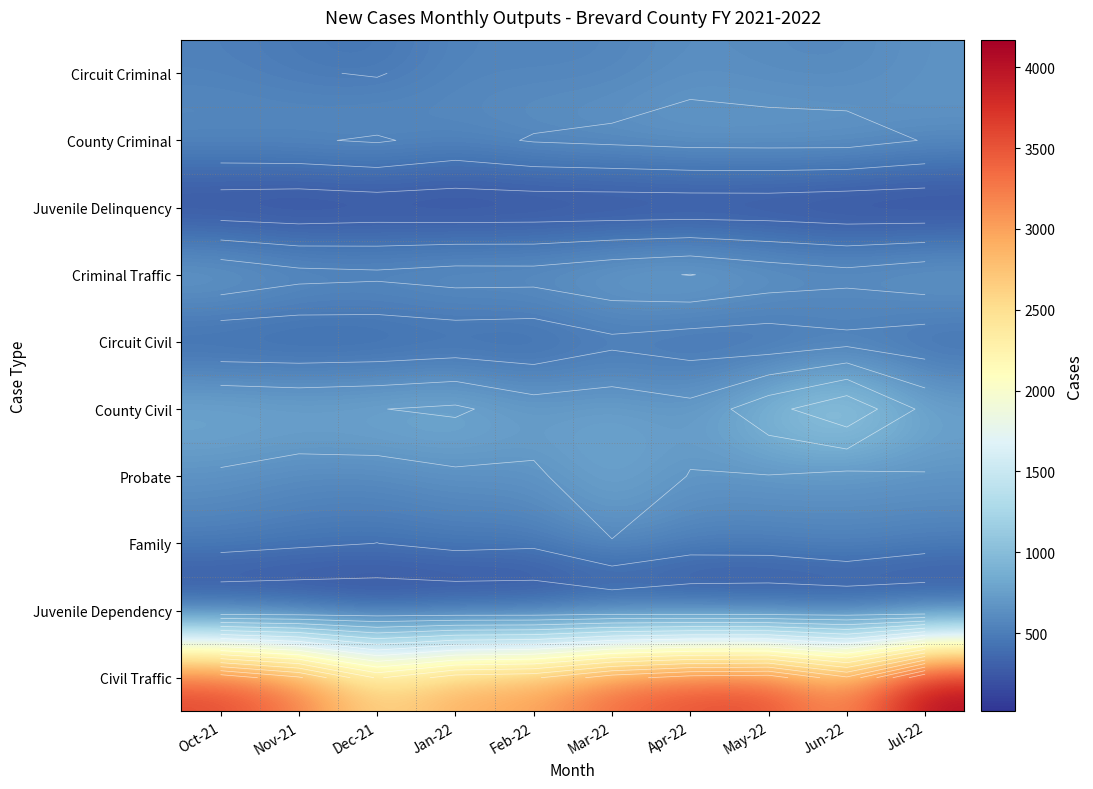

At which category is the sum across all series the highest?

Jul-22